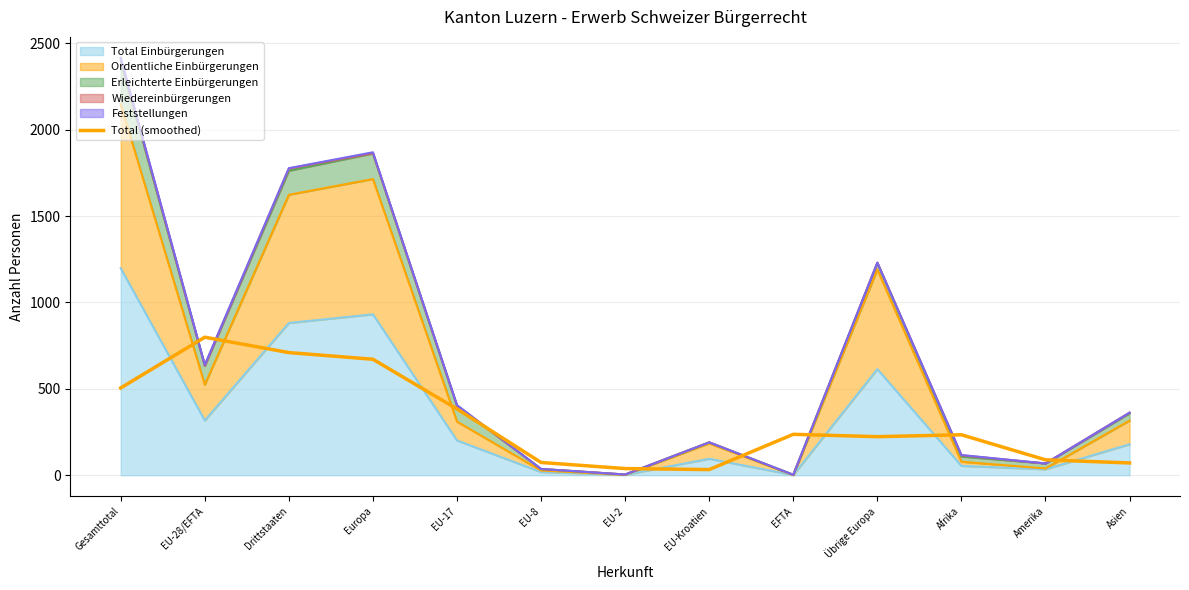

True or false: there are more than 2 points higher than both neighbors.

True